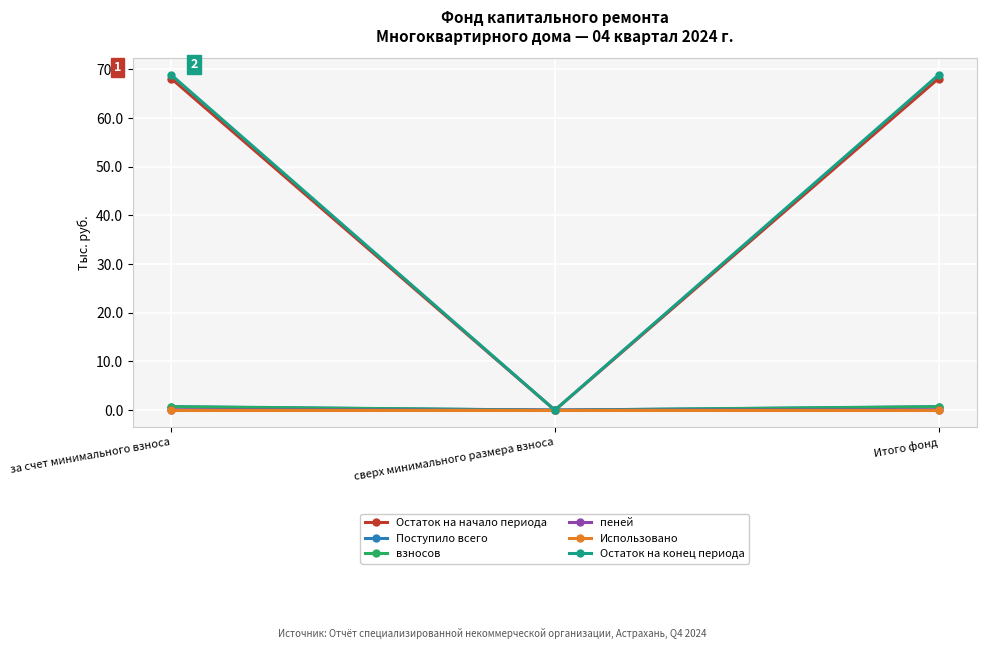

Does the chart display data point markers on the line(s)?

Yes